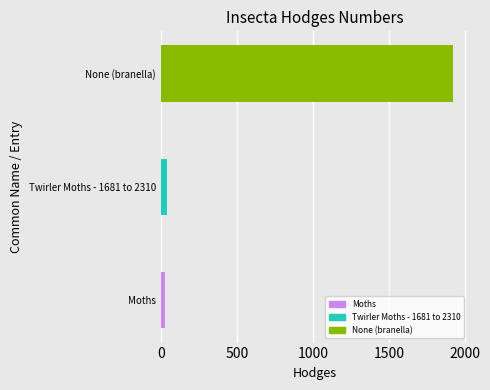

Are the bars grouped side by side (vs. stacked)?

No